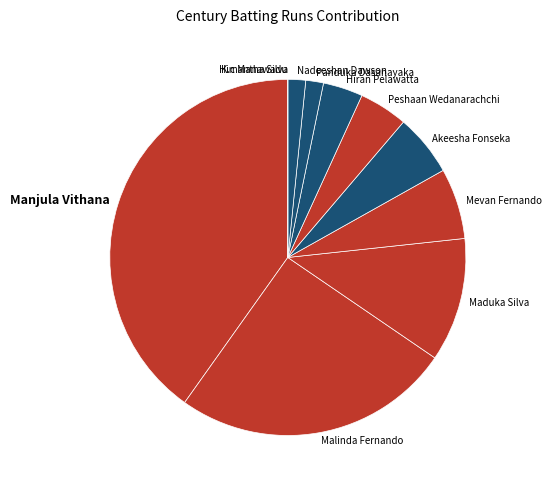

The Panduka Dasanayaka slice represents 2% of the pie. True or false?

True